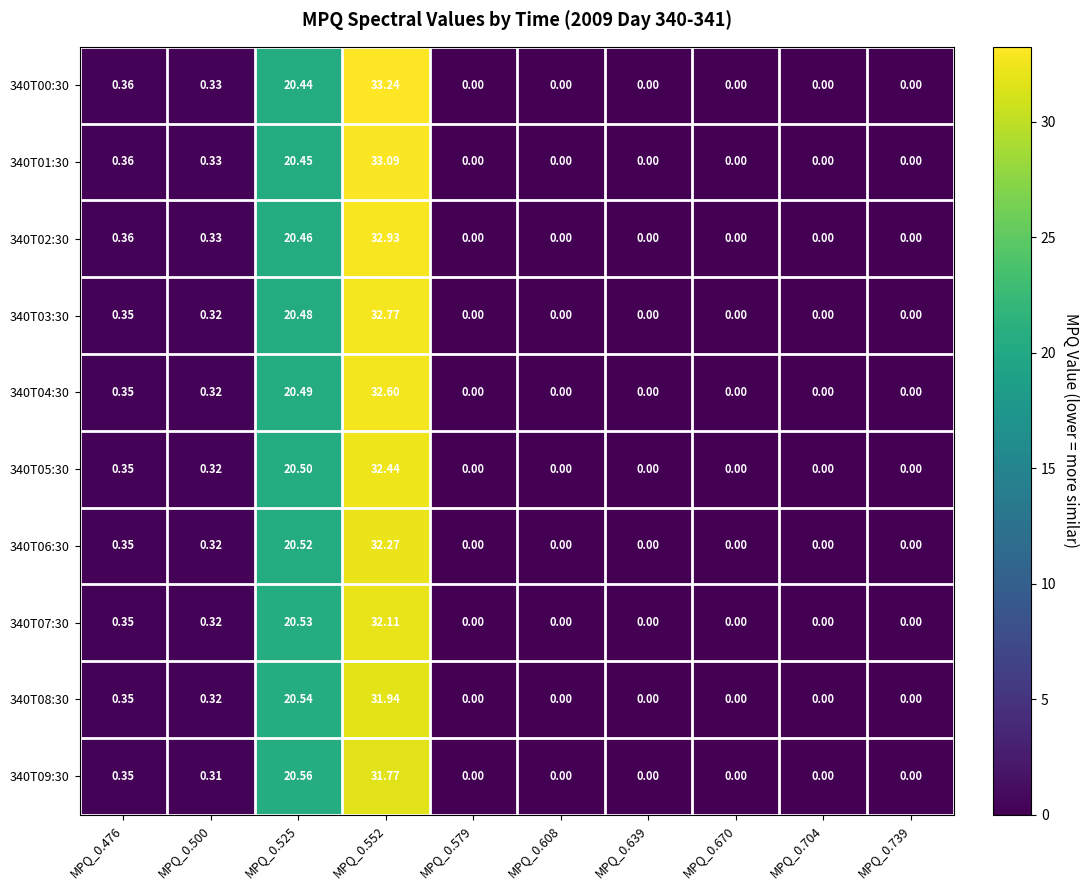

How many positive values does the 340T01:30 series have?

4